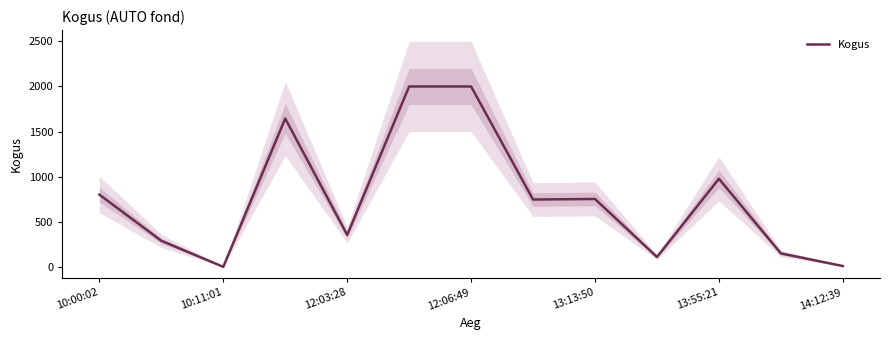

Reading left to right, transcribe all the data shown in this chart.

801	290	1	1645	355	2000	2000	747	753	110	977	150	10